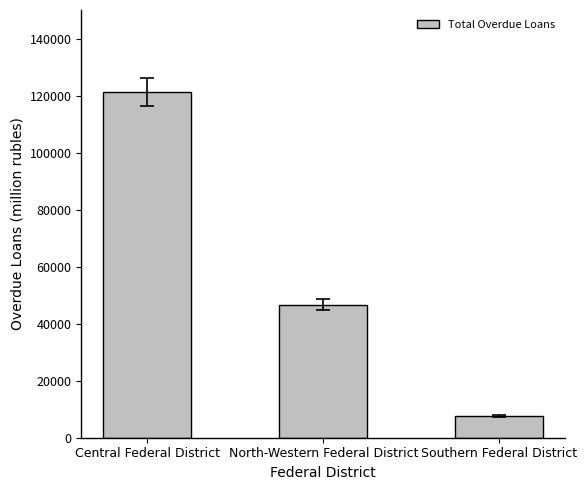

Reading left to right, extract all data points from this chart.

121203	46686	7682